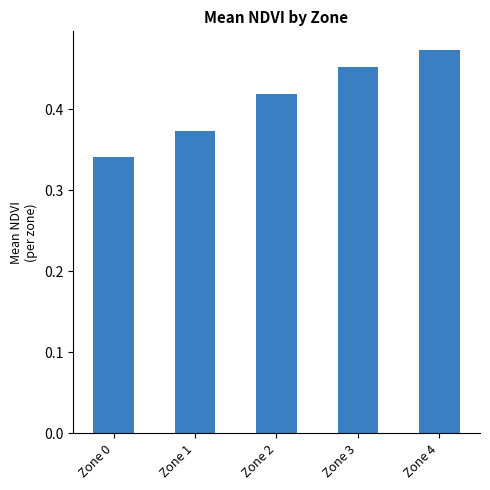

Count the values in the range 0 to 1.

5